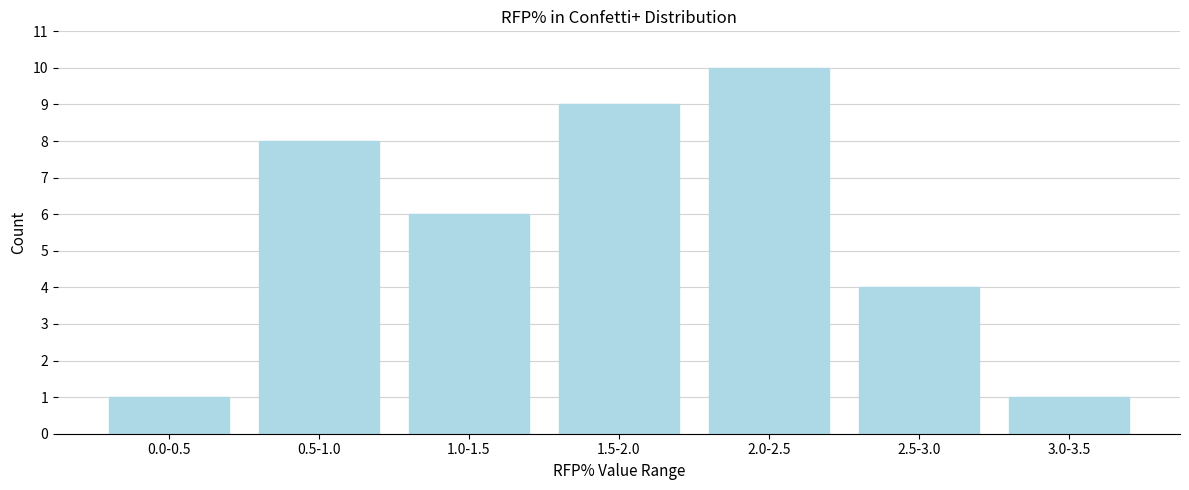

Reading left to right, what are all the values shown in this chart?

0.0-0.5=1	0.5-1.0=8	1.0-1.5=6	1.5-2.0=9	2.0-2.5=10	2.5-3.0=4	3.0-3.5=1